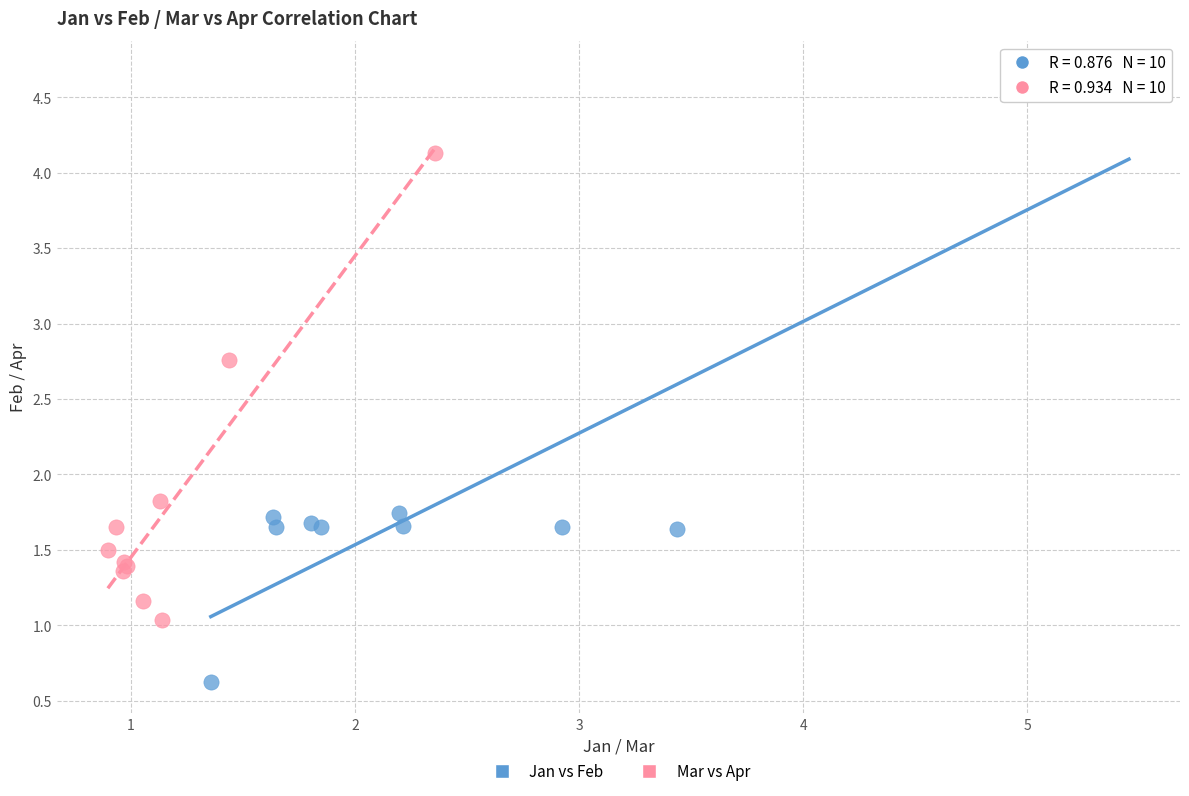

Which series contains the highest Y value?

Jan vs Feb